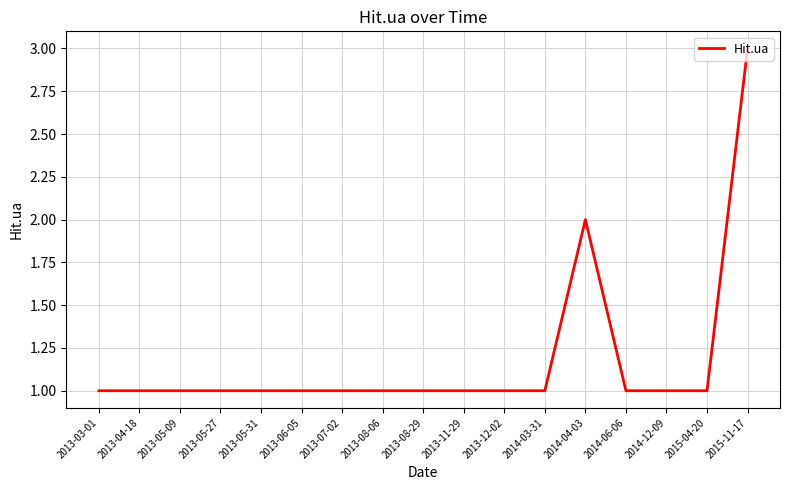

What is the maximum value shown in the chart?

3